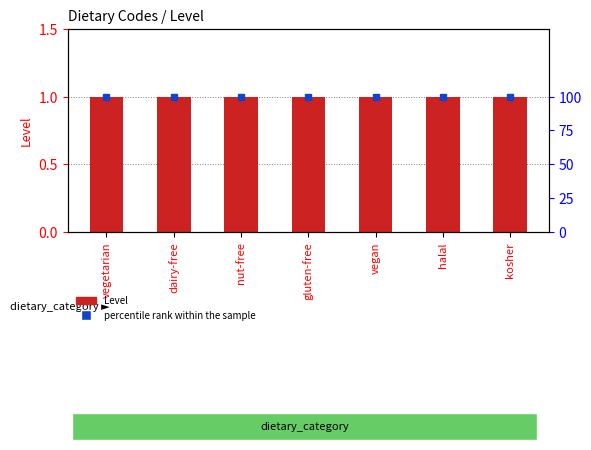

At which category is the sum across all series the highest?

vegetarian